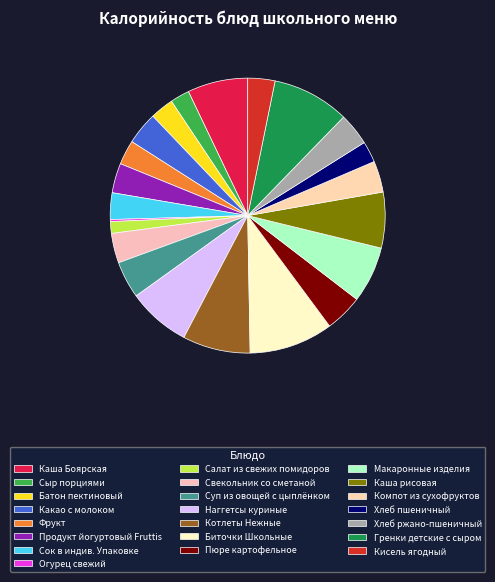

To the nearest percent, what portion does Сыр порциями represent?

2%